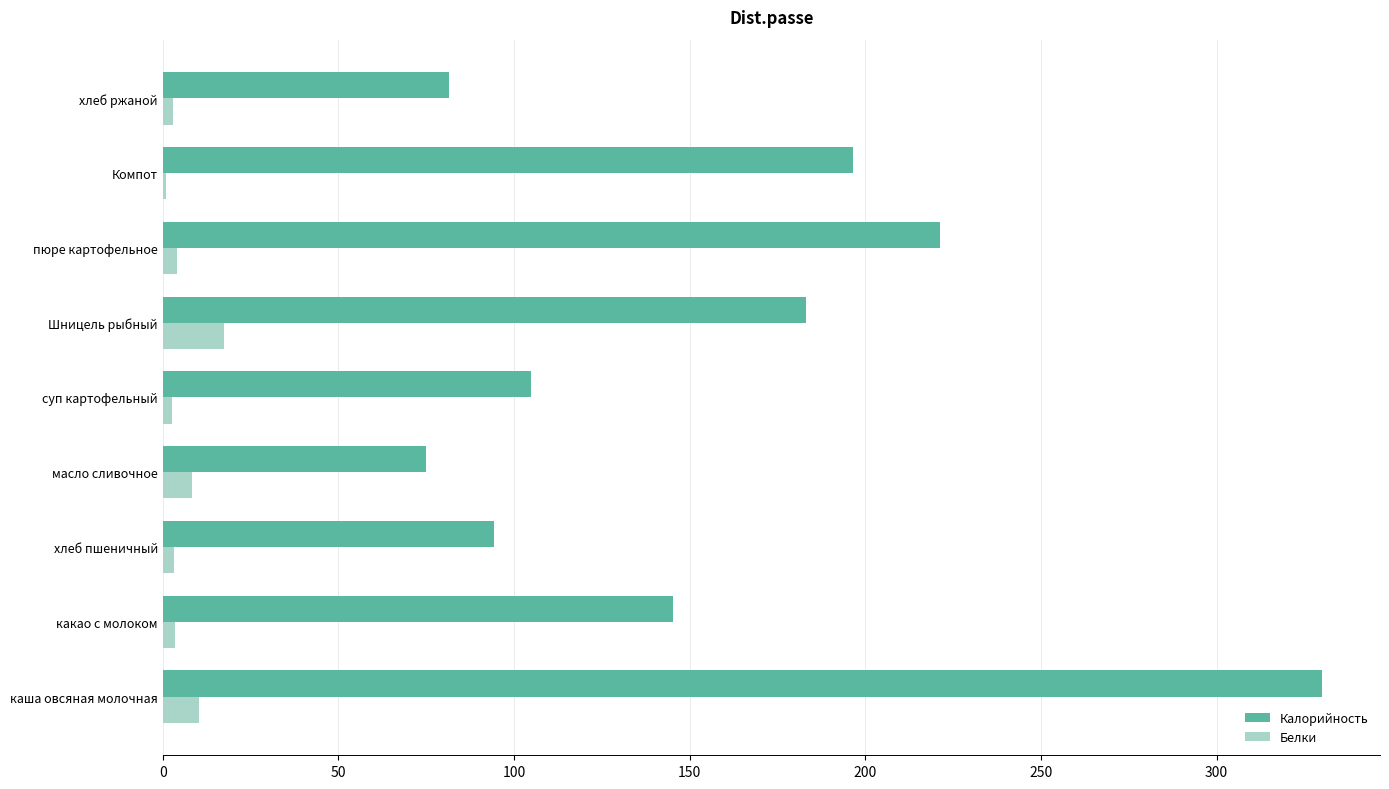

The Калорийность series shows 81.7 at какао с молоком. True or false?

False